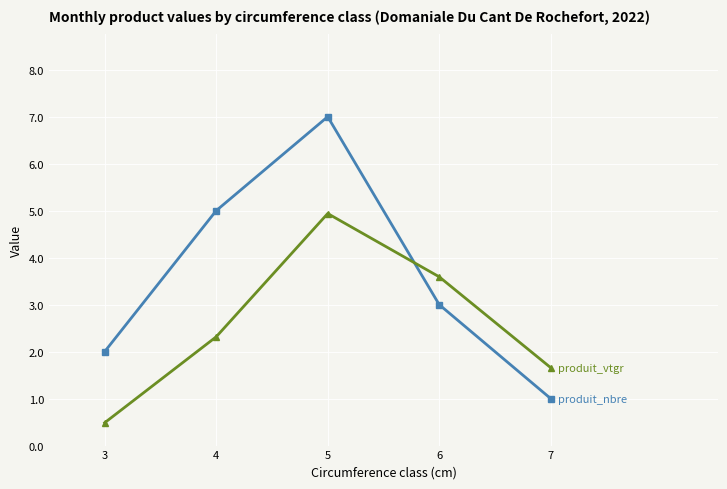

What is the smallest value displayed?

0.5